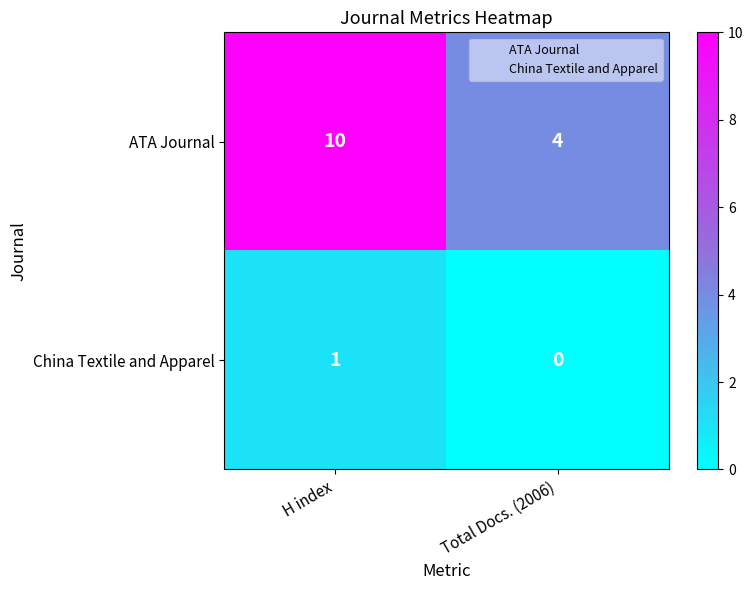

Where is China Textile and Apparel nearest to the value 0?

Total Docs. (2006)